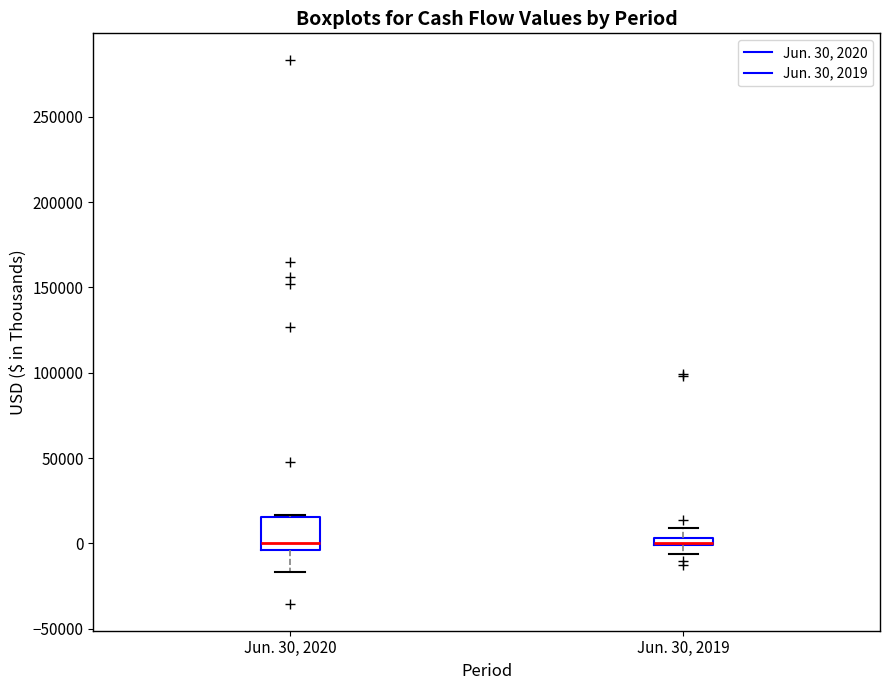

Comparing the boxes themselves (not the whiskers), which one is the tallest?

Jun. 30, 2020